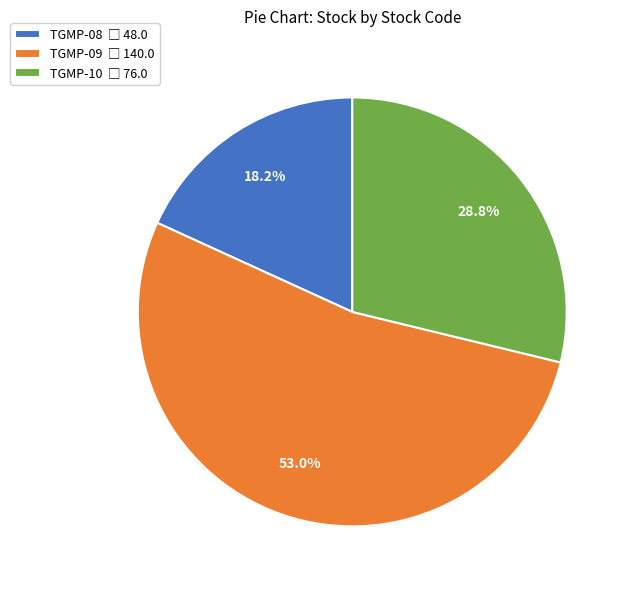

What is the smallest slice in the pie chart?

TGMP-08